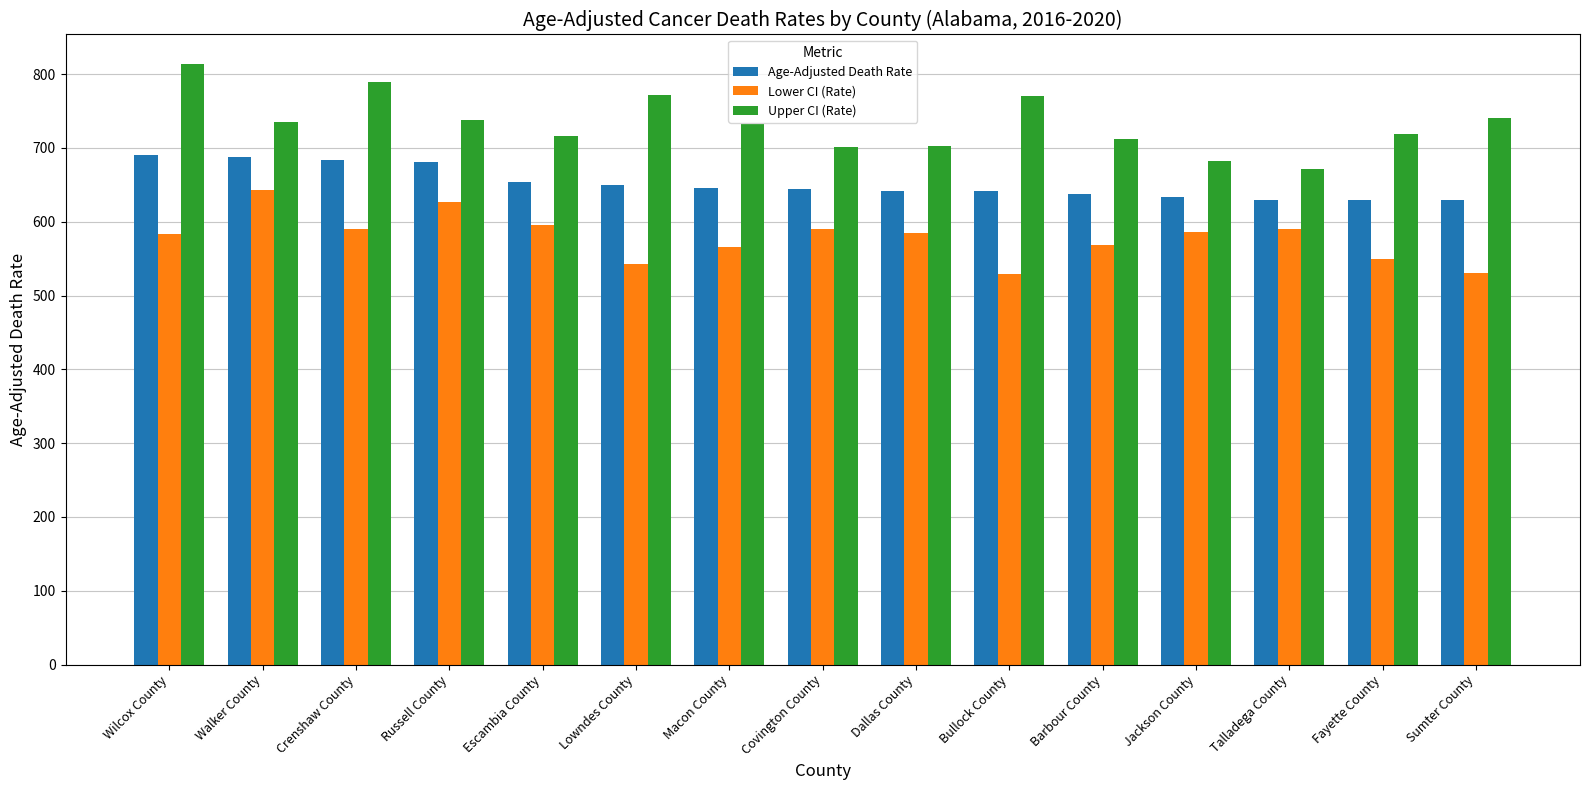

Is the value of Age-Adjusted Death Rate at Fayette County greater than the value of Upper CI (Rate) at Crenshaw County?

No